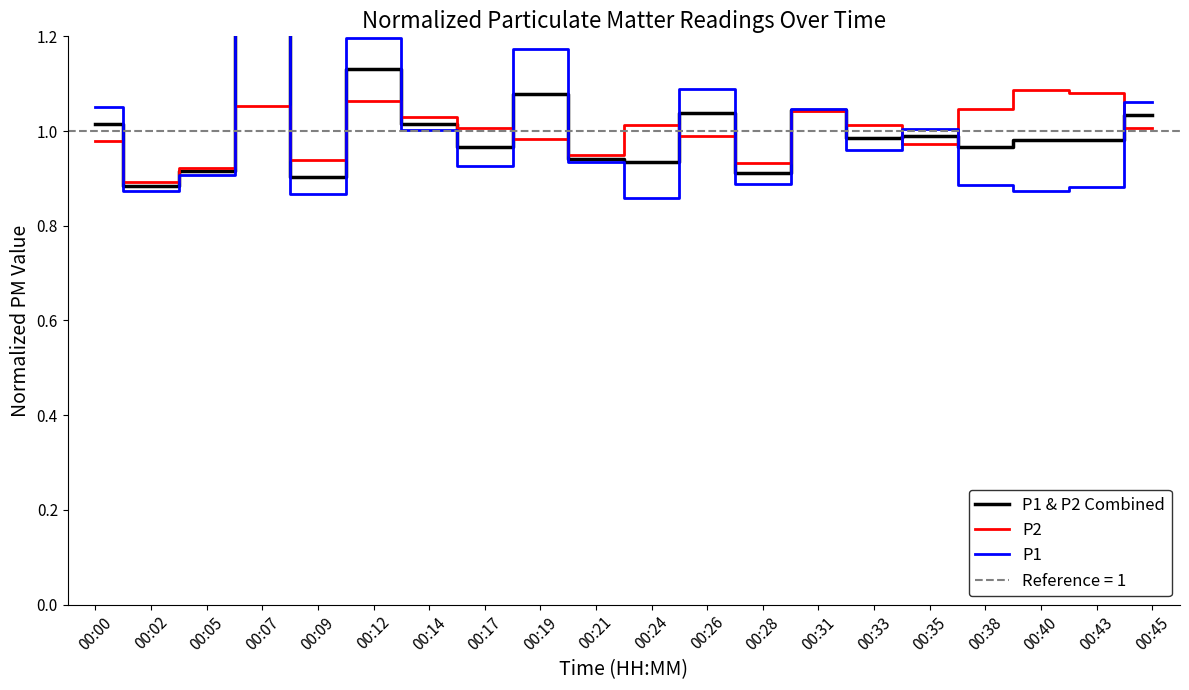

Is this an area chart (filled region under the line)?

No